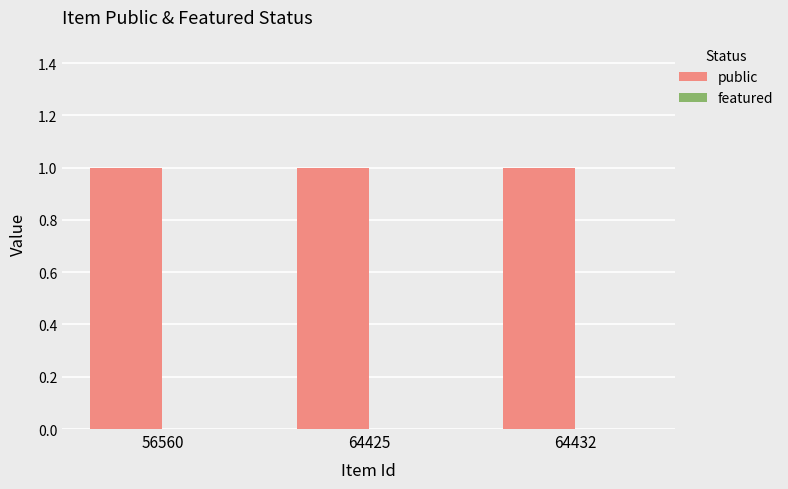

At which category is the sum across all series the highest?

56560